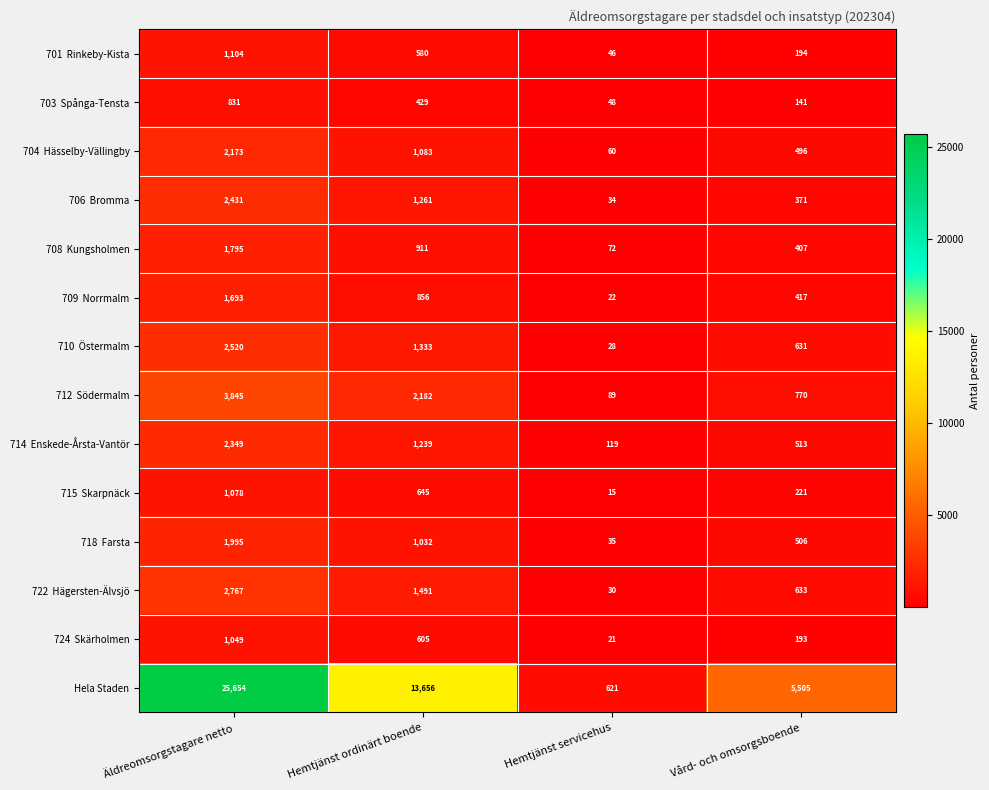

Which label corresponds to the smallest value in the chart?

Hemtjänst servicehus